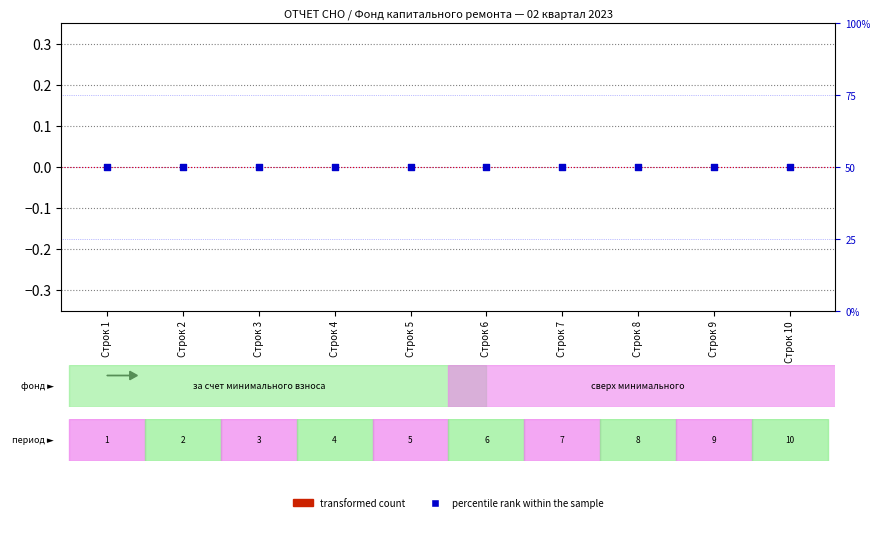

Which series has the largest Y range (max minus min)?

transformed count